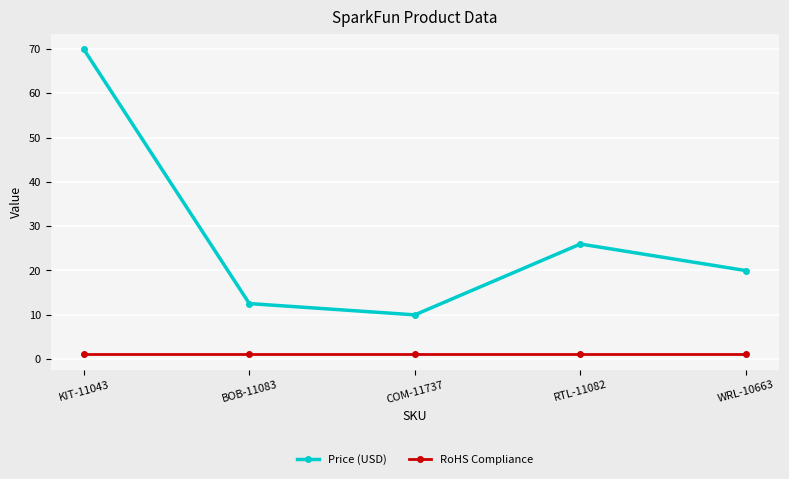

What is the maximum value shown in the chart?

70.0